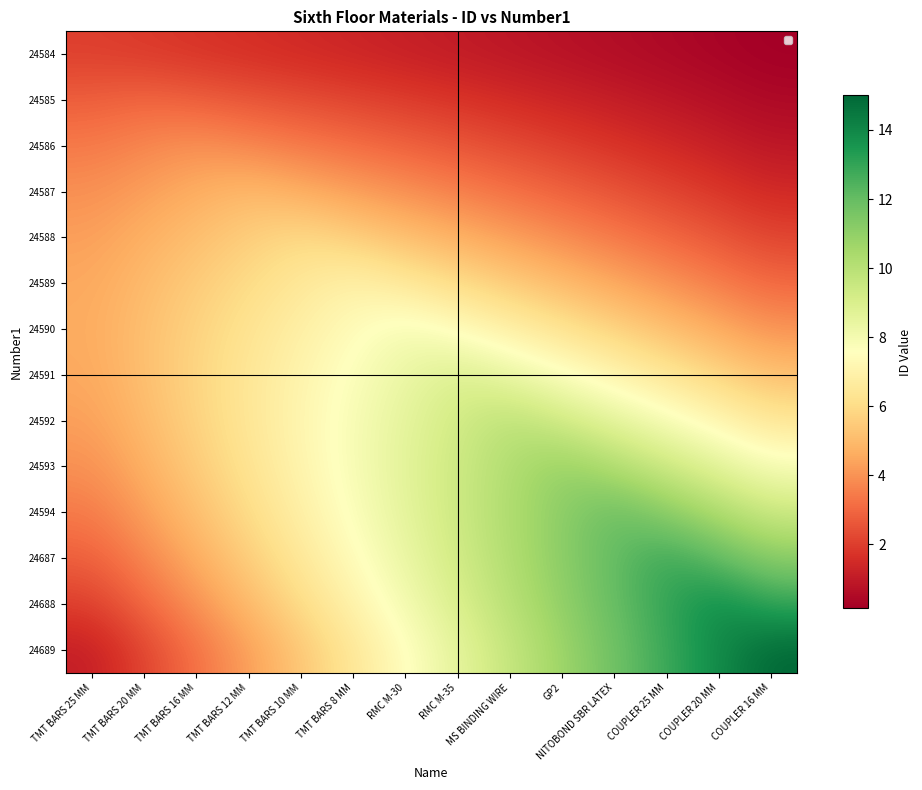

Reading left to right, extract all data points from this chart.

24584: TMT BARS 25 MM=2.0	TMT BARS 20 MM=1.9	TMT BARS 16 MM=1.7	TMT BARS 12 MM=1.6	TMT BARS 10 MM=1.4	TMT BARS 8 MM=1.3	RMC M-30=1.1	RMC M-35=1.0	MS BINDING WIRE=0.9	GP2=0.7	NITOBOND SBR LATEX=0.6	COUPLER 25 MM=0.4	COUPLER 20 MM=0.3	COUPLER 16 MM=0.1
24585: TMT BARS 25 MM=2.8	TMT BARS 20 MM=3.0	TMT BARS 16 MM=2.8	TMT BARS 12 MM=2.6	TMT BARS 10 MM=2.4	TMT BARS 8 MM=2.1	RMC M-30=1.9	RMC M-35=1.7	MS BINDING WIRE=1.5	GP2=1.3	NITOBOND SBR LATEX=1.1	COUPLER 25 MM=0.9	COUPLER 20 MM=0.6	COUPLER 16 MM=0.4
24586: TMT BARS 25 MM=3.4	TMT BARS 20 MM=3.7	TMT BARS 16 MM=4.0	TMT BARS 12 MM=3.7	TMT BARS 10 MM=3.4	TMT BARS 8 MM=3.1	RMC M-30=2.9	RMC M-35=2.6	MS BINDING WIRE=2.3	GP2=2.0	NITOBOND SBR LATEX=1.7	COUPLER 25 MM=1.4	COUPLER 20 MM=1.1	COUPLER 16 MM=0.9
24587: TMT BARS 25 MM=3.9	TMT BARS 20 MM=4.3	TMT BARS 16 MM=4.6	TMT BARS 12 MM=5.0	TMT BARS 10 MM=4.6	TMT BARS 8 MM=4.3	RMC M-30=3.9	RMC M-35=3.6	MS BINDING WIRE=3.2	GP2=2.9	NITOBOND SBR LATEX=2.5	COUPLER 25 MM=2.1	COUPLER 20 MM=1.8	COUPLER 16 MM=1.4
24588: TMT BARS 25 MM=4.3	TMT BARS 20 MM=4.7	TMT BARS 16 MM=5.1	TMT BARS 12 MM=5.6	TMT BARS 10 MM=6.0	TMT BARS 8 MM=5.6	RMC M-30=5.1	RMC M-35=4.7	MS BINDING WIRE=4.3	GP2=3.9	NITOBOND SBR LATEX=3.4	COUPLER 25 MM=3.0	COUPLER 20 MM=2.6	COUPLER 16 MM=2.1
24589: TMT BARS 25 MM=4.5	TMT BARS 20 MM=5.0	TMT BARS 16 MM=5.5	TMT BARS 12 MM=6.0	TMT BARS 10 MM=6.5	TMT BARS 8 MM=7.0	RMC M-30=6.5	RMC M-35=6.0	MS BINDING WIRE=5.5	GP2=5.0	NITOBOND SBR LATEX=4.5	COUPLER 25 MM=4.0	COUPLER 20 MM=3.5	COUPLER 16 MM=3.0
24590: TMT BARS 25 MM=4.6	TMT BARS 20 MM=5.1	TMT BARS 16 MM=5.7	TMT BARS 12 MM=6.3	TMT BARS 10 MM=6.9	TMT BARS 8 MM=7.4	RMC M-30=8.0	RMC M-35=7.4	MS BINDING WIRE=6.9	GP2=6.3	NITOBOND SBR LATEX=5.7	COUPLER 25 MM=5.1	COUPLER 20 MM=4.6	COUPLER 16 MM=4.0
24591: TMT BARS 25 MM=4.5	TMT BARS 20 MM=5.1	TMT BARS 16 MM=5.8	TMT BARS 12 MM=6.4	TMT BARS 10 MM=7.1	TMT BARS 8 MM=7.7	RMC M-30=8.4	RMC M-35=9.0	MS BINDING WIRE=8.4	GP2=7.7	NITOBOND SBR LATEX=7.1	COUPLER 25 MM=6.4	COUPLER 20 MM=5.8	COUPLER 16 MM=5.1
24592: TMT BARS 25 MM=4.3	TMT BARS 20 MM=5.0	TMT BARS 16 MM=5.7	TMT BARS 12 MM=6.4	TMT BARS 10 MM=7.1	TMT BARS 8 MM=7.9	RMC M-30=8.6	RMC M-35=9.3	MS BINDING WIRE=10.0	GP2=9.3	NITOBOND SBR LATEX=8.6	COUPLER 25 MM=7.9	COUPLER 20 MM=7.1	COUPLER 16 MM=6.4
24593: TMT BARS 25 MM=3.9	TMT BARS 20 MM=4.7	TMT BARS 16 MM=5.5	TMT BARS 12 MM=6.3	TMT BARS 10 MM=7.1	TMT BARS 8 MM=7.9	RMC M-30=8.6	RMC M-35=9.4	MS BINDING WIRE=10.2	GP2=11.0	NITOBOND SBR LATEX=10.2	COUPLER 25 MM=9.4	COUPLER 20 MM=8.6	COUPLER 16 MM=7.9
24594: TMT BARS 25 MM=3.4	TMT BARS 20 MM=4.3	TMT BARS 16 MM=5.1	TMT BARS 12 MM=6.0	TMT BARS 10 MM=6.9	TMT BARS 8 MM=7.7	RMC M-30=8.6	RMC M-35=9.4	MS BINDING WIRE=10.3	GP2=11.1	NITOBOND SBR LATEX=12.0	COUPLER 25 MM=11.1	COUPLER 20 MM=10.3	COUPLER 16 MM=9.4
24687: TMT BARS 25 MM=2.8	TMT BARS 20 MM=3.7	TMT BARS 16 MM=4.6	TMT BARS 12 MM=5.6	TMT BARS 10 MM=6.5	TMT BARS 8 MM=7.4	RMC M-30=8.4	RMC M-35=9.3	MS BINDING WIRE=10.2	GP2=11.1	NITOBOND SBR LATEX=12.1	COUPLER 25 MM=13.0	COUPLER 20 MM=12.1	COUPLER 16 MM=11.1
24688: TMT BARS 25 MM=2.0	TMT BARS 20 MM=3.0	TMT BARS 16 MM=4.0	TMT BARS 12 MM=5.0	TMT BARS 10 MM=6.0	TMT BARS 8 MM=7.0	RMC M-30=8.0	RMC M-35=9.0	MS BINDING WIRE=10.0	GP2=11.0	NITOBOND SBR LATEX=12.0	COUPLER 25 MM=13.0	COUPLER 20 MM=14.0	COUPLER 16 MM=13.0
24689: TMT BARS 25 MM=1.1	TMT BARS 20 MM=2.1	TMT BARS 16 MM=3.2	TMT BARS 12 MM=4.3	TMT BARS 10 MM=5.4	TMT BARS 8 MM=6.4	RMC M-30=7.5	RMC M-35=8.6	MS BINDING WIRE=9.6	GP2=10.7	NITOBOND SBR LATEX=11.8	COUPLER 25 MM=12.9	COUPLER 20 MM=13.9	COUPLER 16 MM=15.0